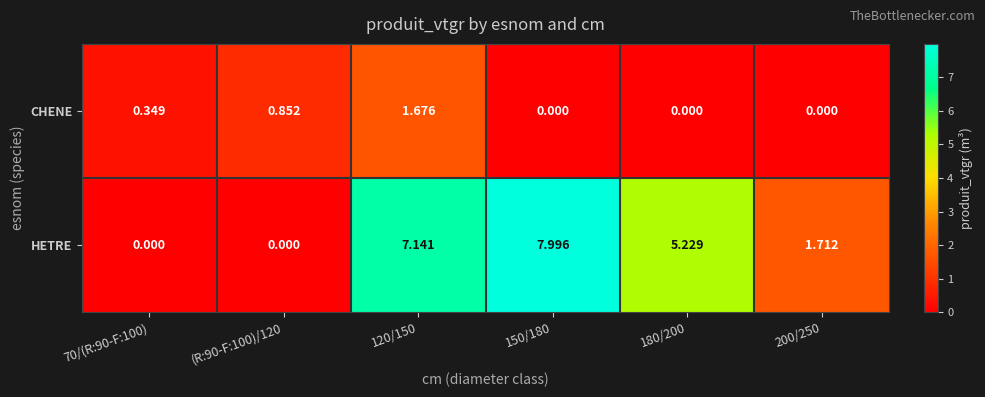

Which series has the widest spread of values?

HETRE